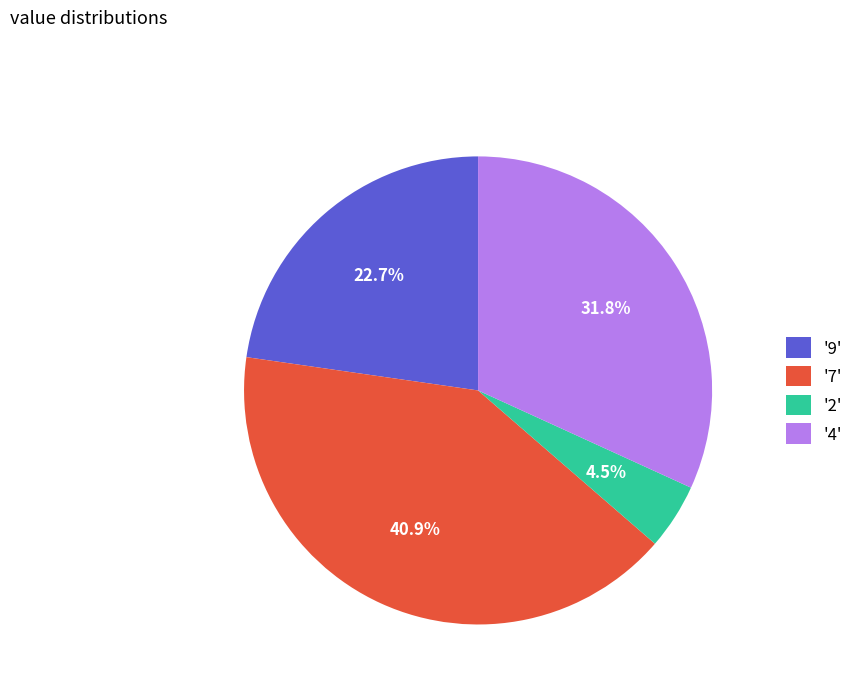

Does any single category account for the majority?

No